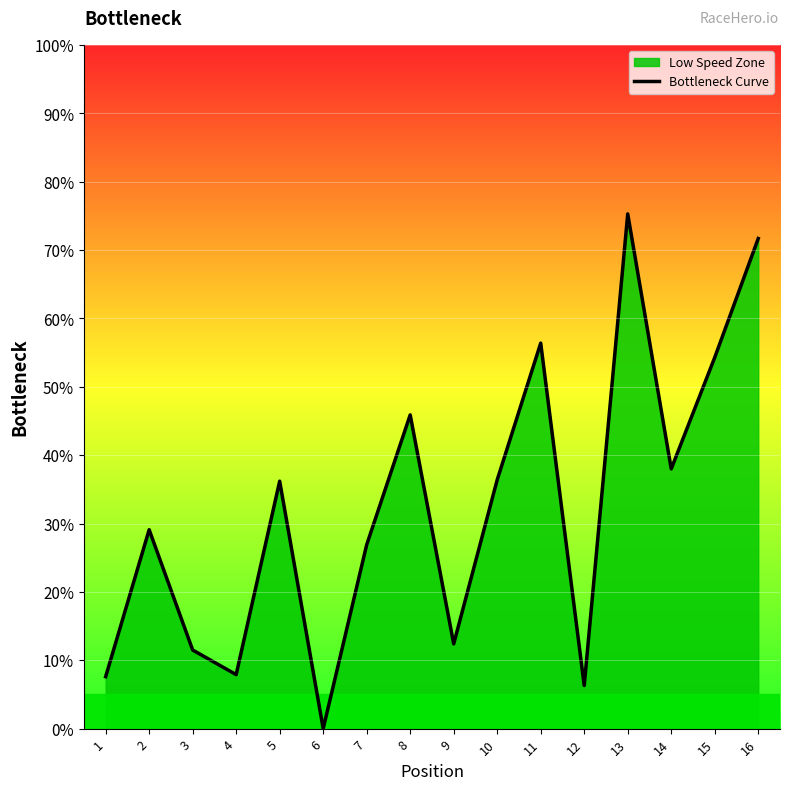

Reading left to right, list all the values displayed in this chart.

7.6	29.1	11.5	7.9	36.2	0.0	26.9	45.9	12.4	36.4	56.4	6.3	75.3	38.0	54.3	71.7